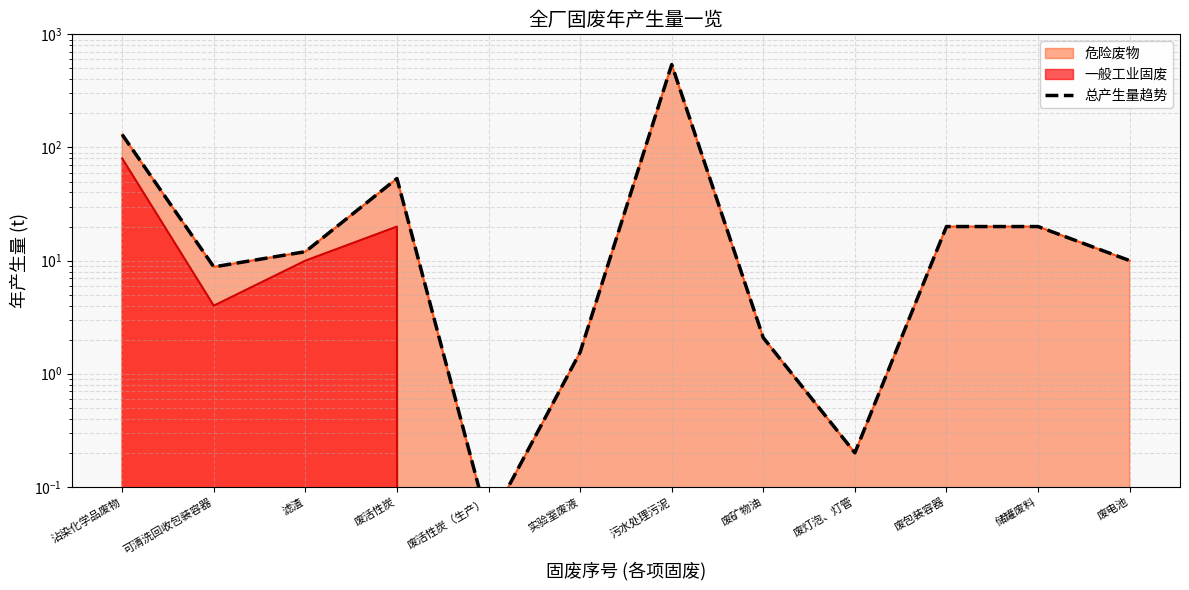

How many values are below 11?

6